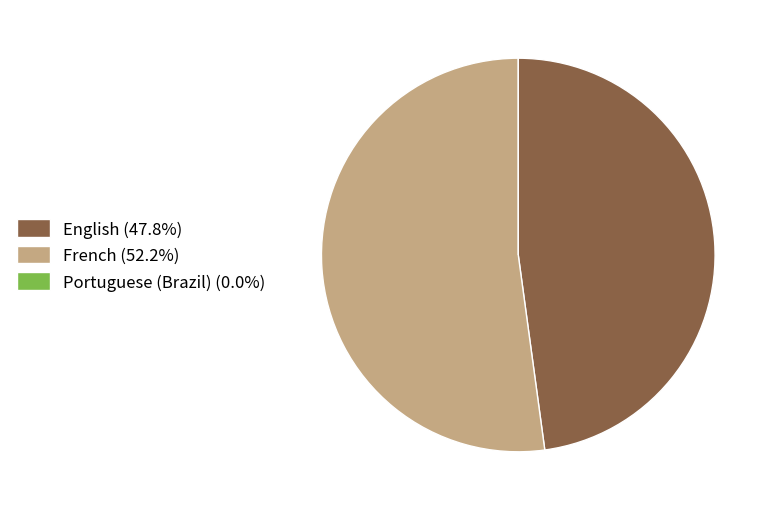

Is there a majority slice in this chart?

Yes